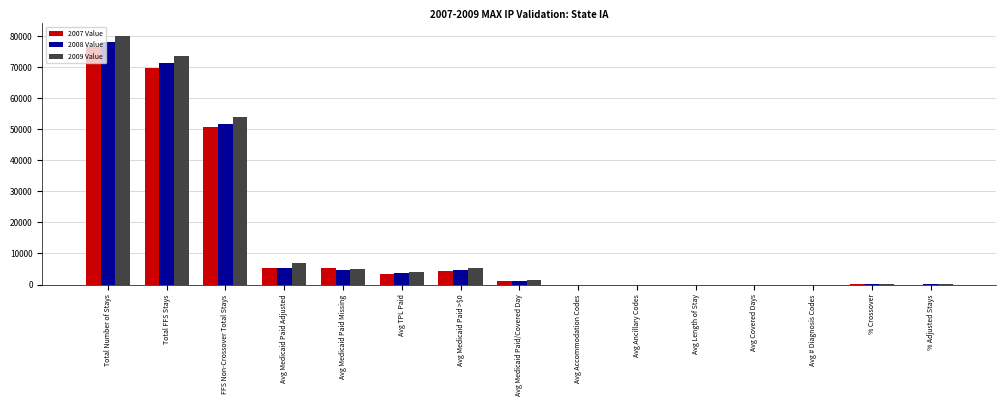

What is the highest value of the 2008 Value series?

78083.0